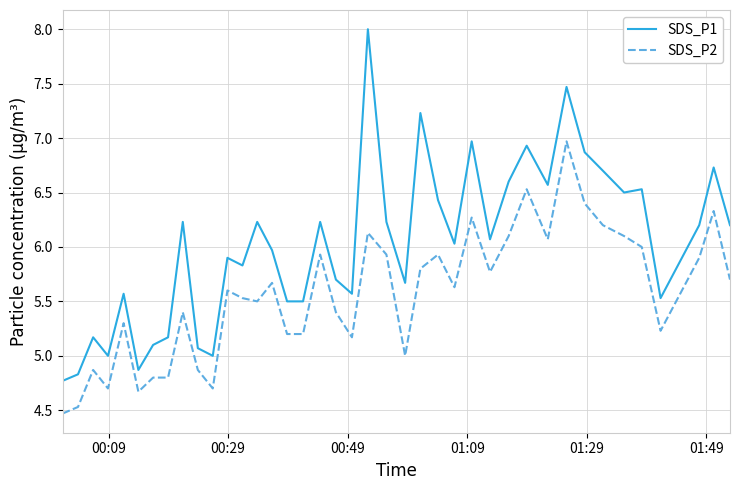

Is this an area chart (filled region under the line)?

No